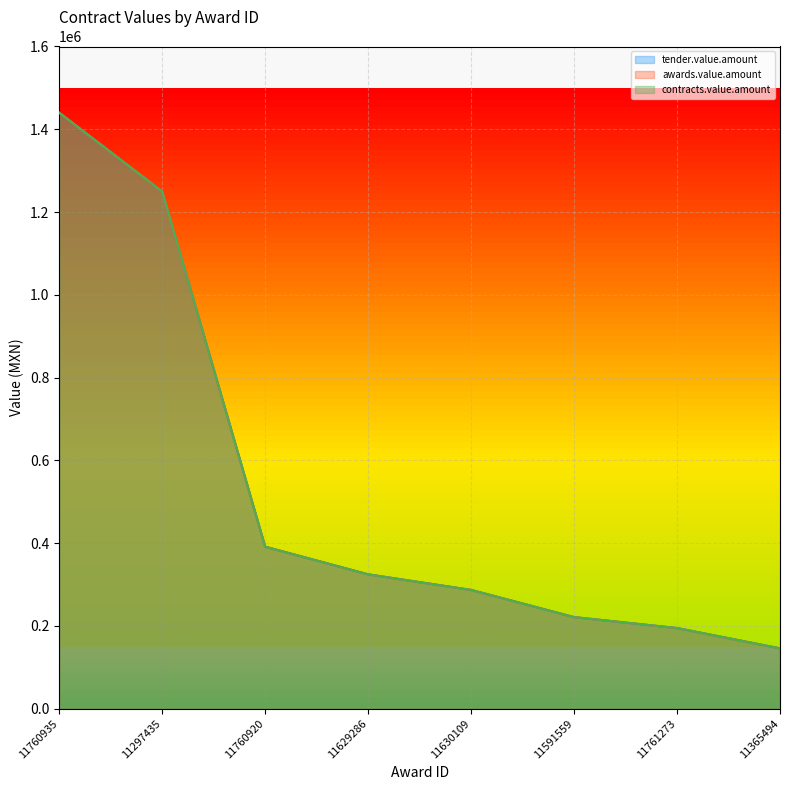

What is the greatest value displayed?

1440000.0